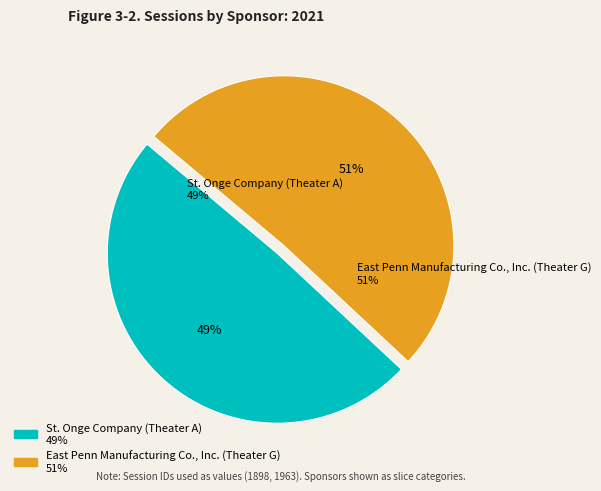

What percentage is NOT represented by St. Onge Company (Theater A)?

50.8%